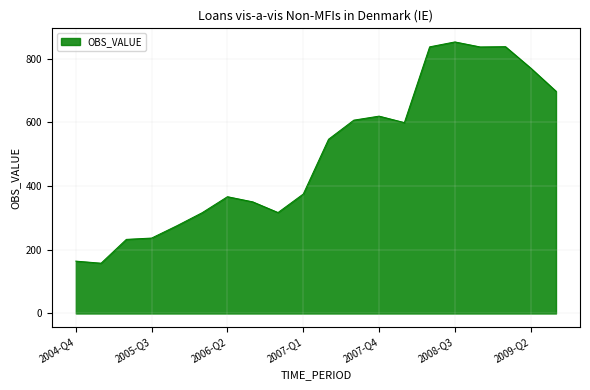

What is the minimum value shown in the chart?

157.9